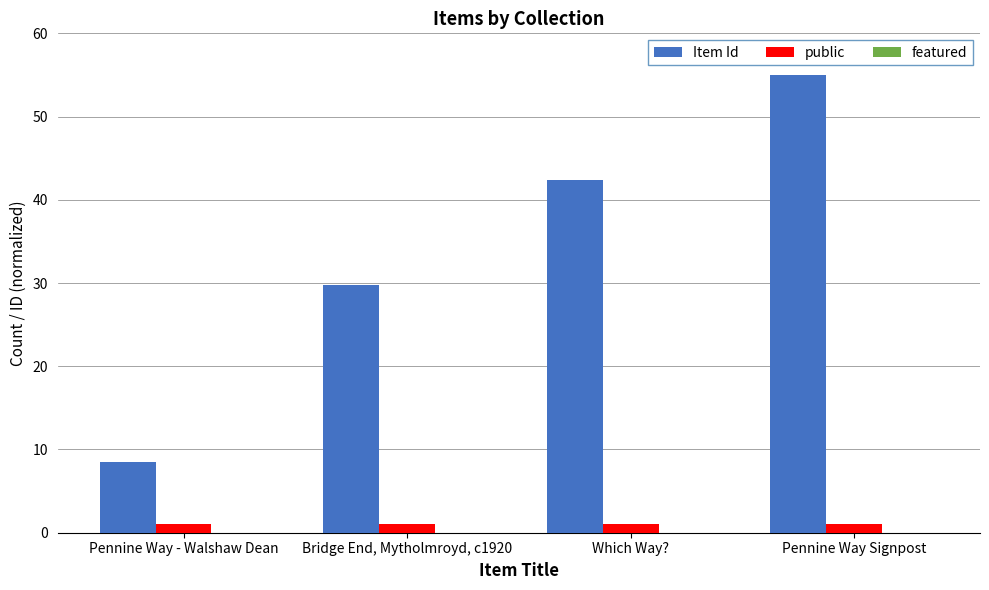

Which category has the highest value across all series?

Pennine Way Signpost